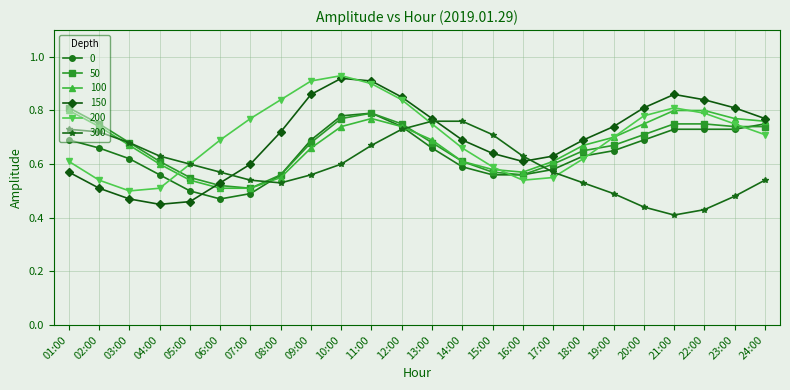

What position from the left is 04:00?

4